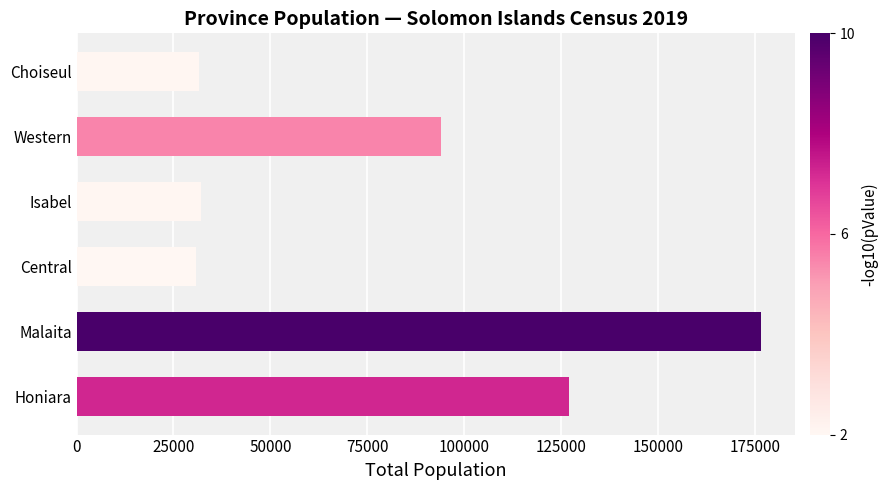

At which label is the value closest to 103624?

Western